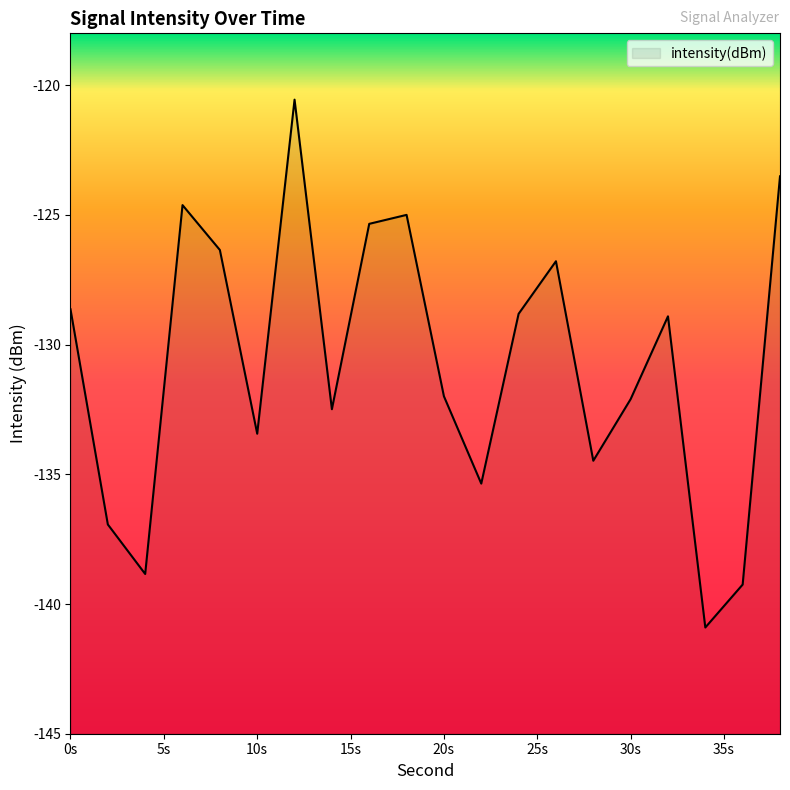

True or false: the data shows -123.5 at 38.

True